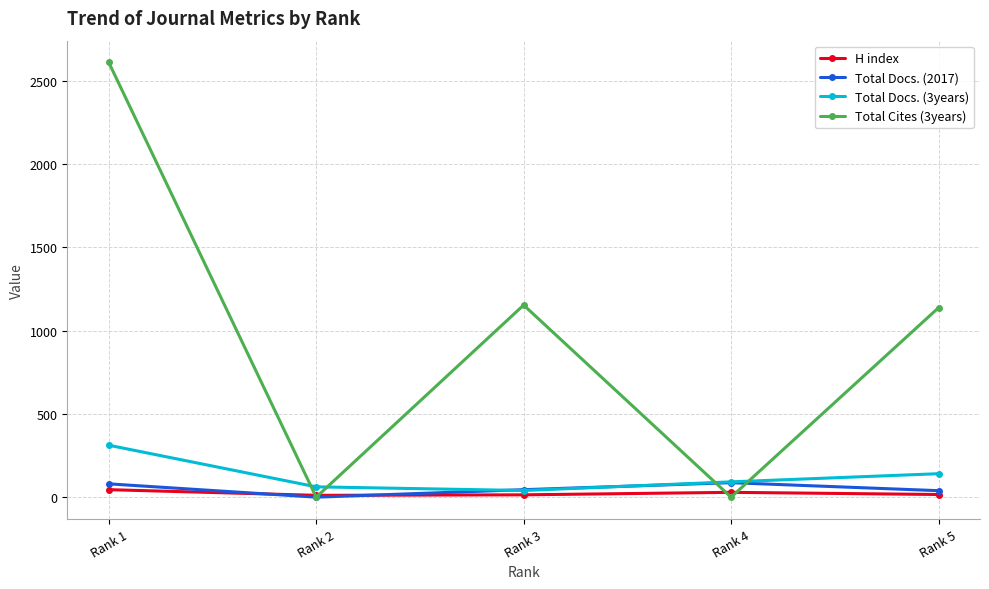

Which series has the largest total across all categories?

Total Cites (3years)